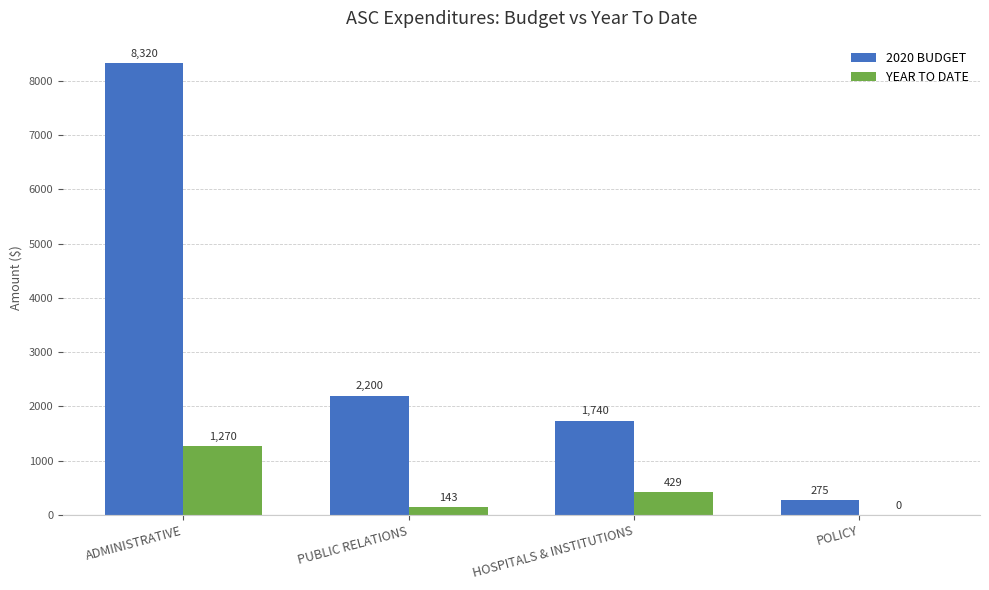

Which category has the highest value in the 2020 BUDGET series?

ADMINISTRATIVE